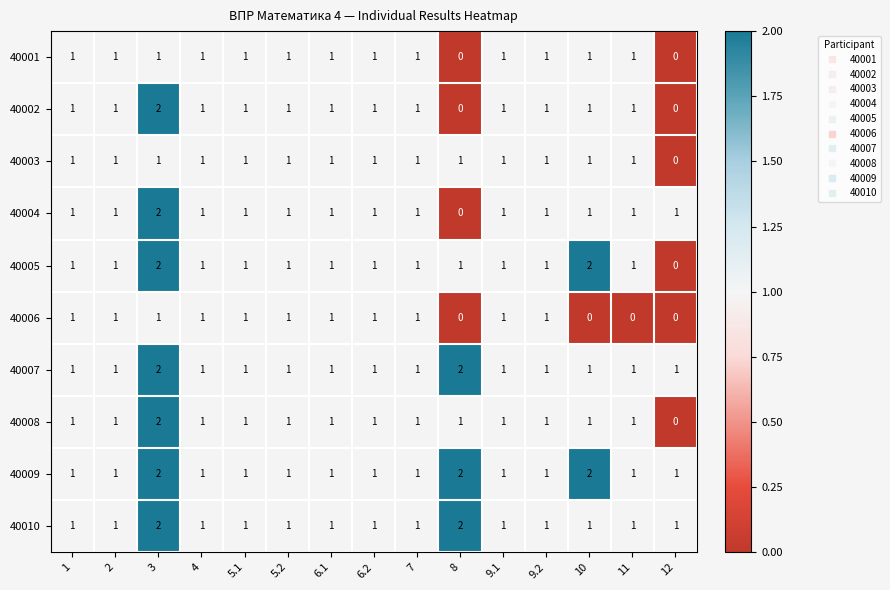

The 40001 series shows 0 at 8. True or false?

True